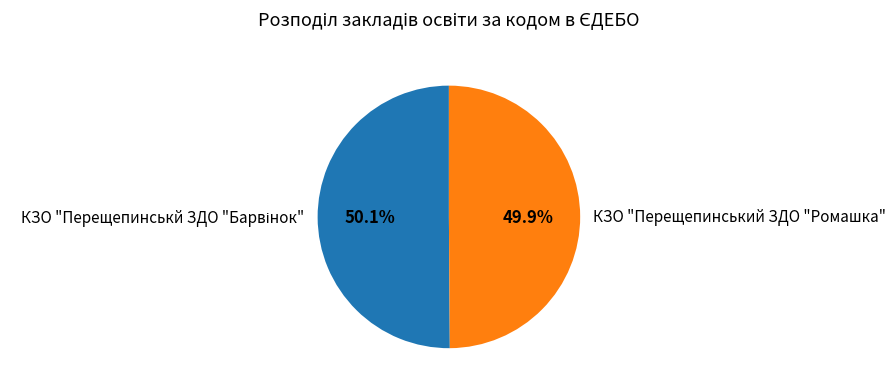

Is there any slice that represents more than half of the pie?

Yes